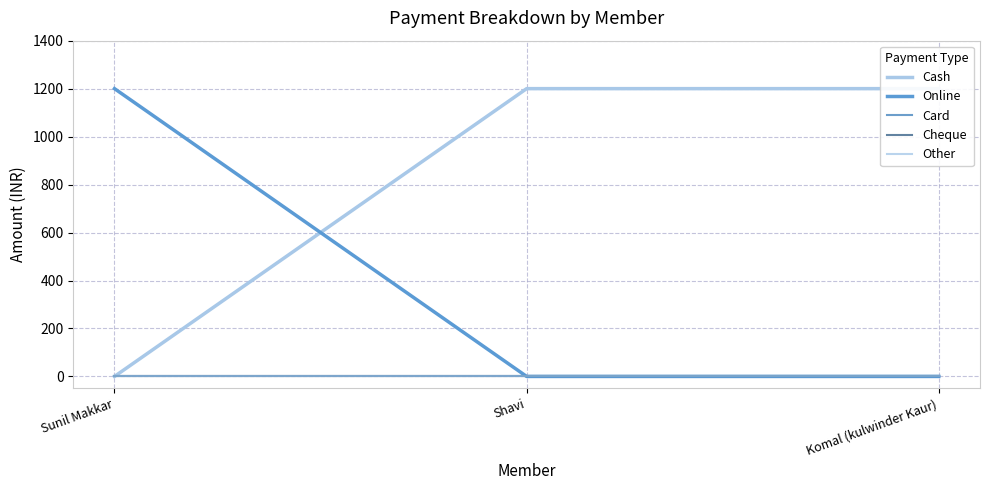

The Other series shows 0 at Komal (kulwinder Kaur). True or false?

True